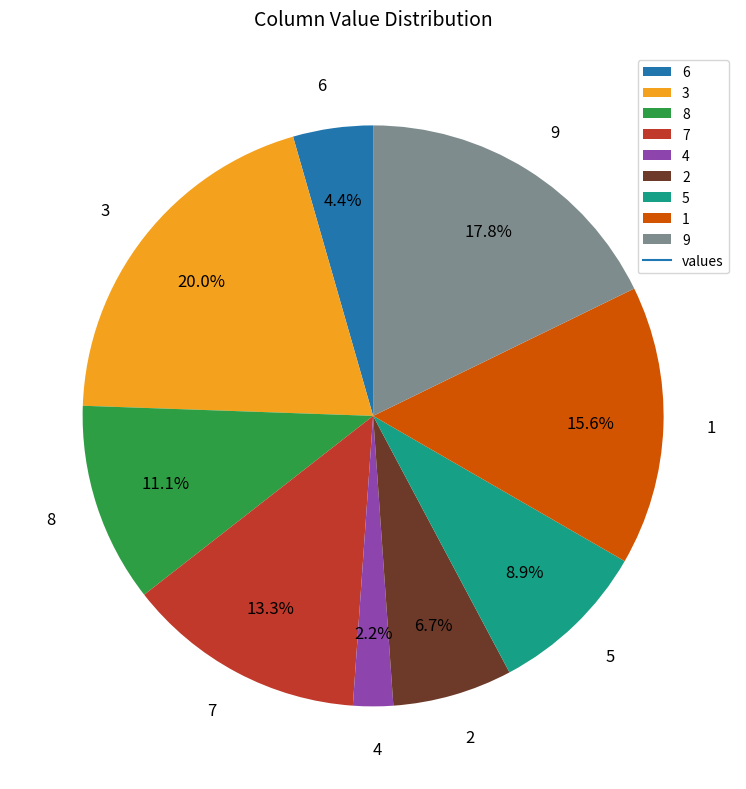

What is the smallest slice in the pie chart?

4